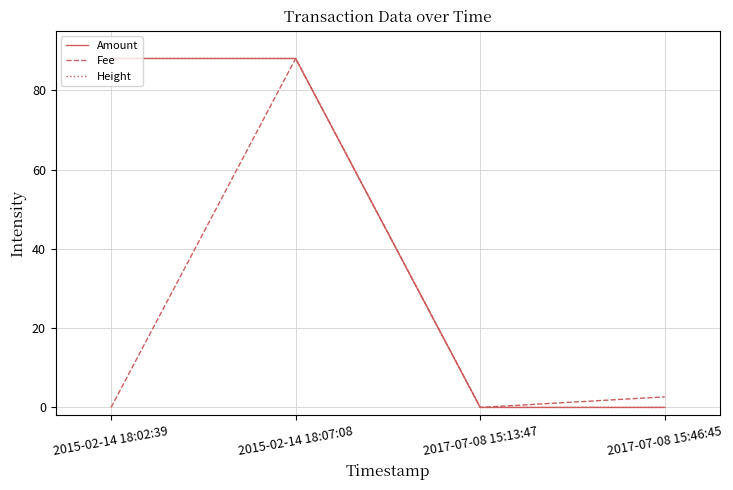

True or false: Height has more than 1 interior local peaks.

False